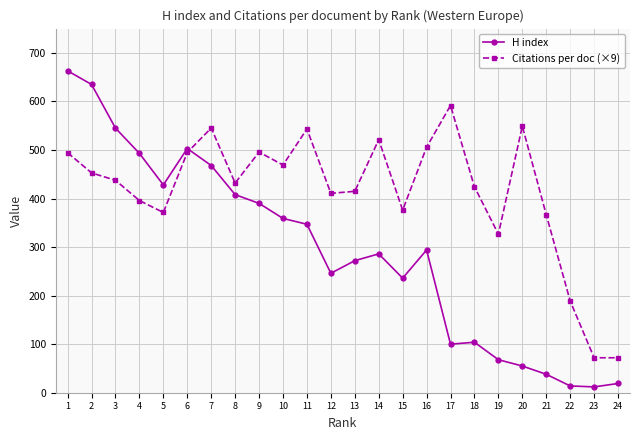

How many times do H index and Citations per doc (×9) cross each other?

1